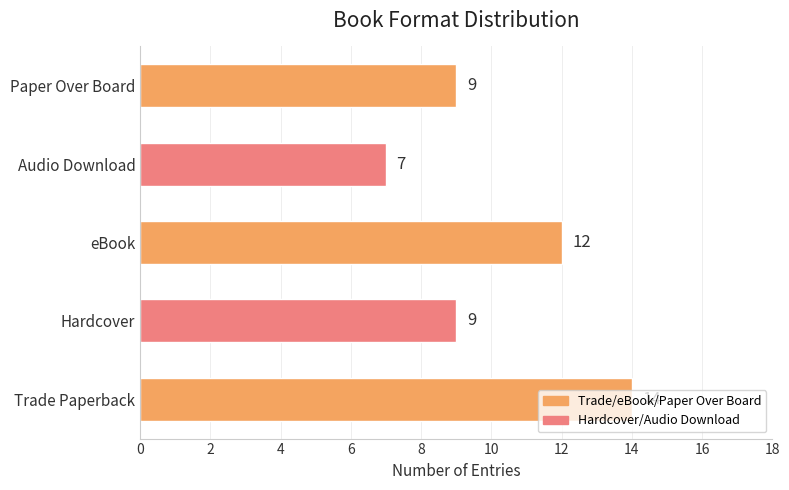

What is the average value?

10